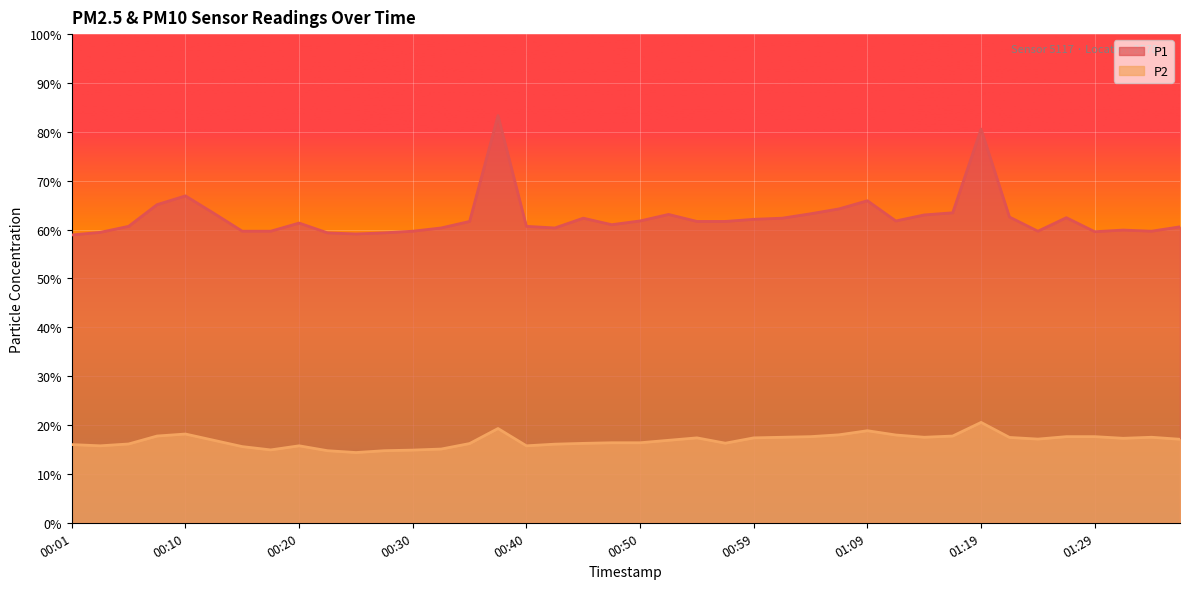

What is the difference between the second highest and second lowest values in the P2 series?

4.5